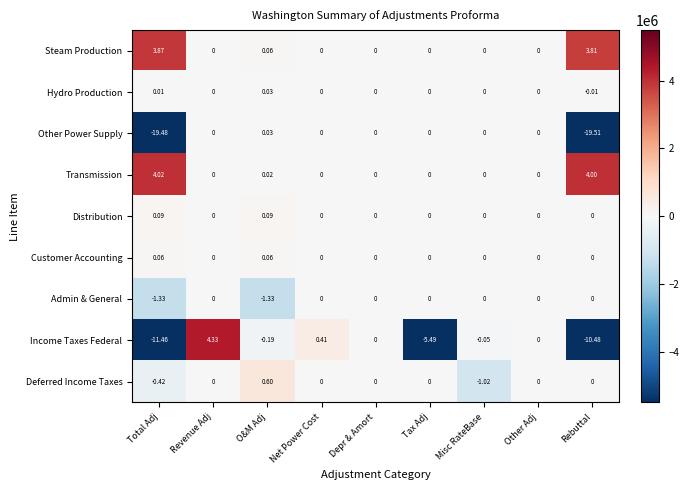

At which category is the sum across all series the highest?

Revenue Adj